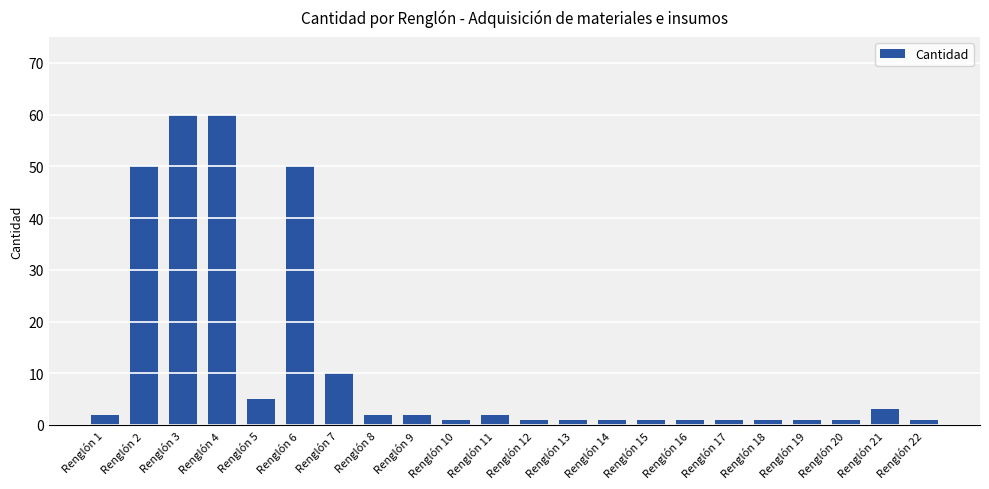

Does the chart contain any negative values?

No